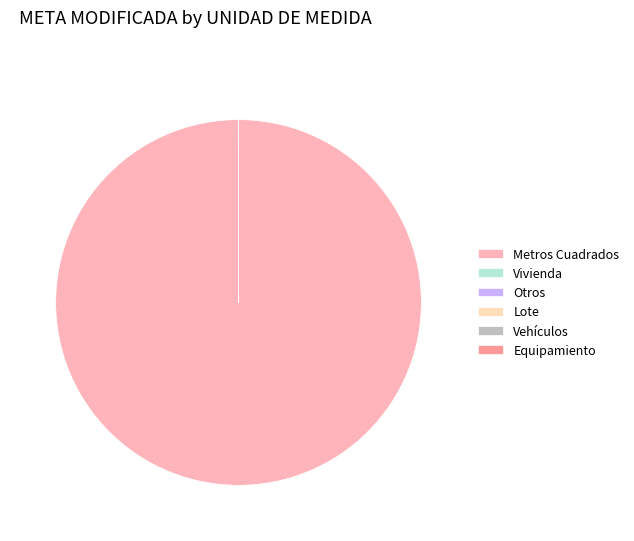

Does Metros Cuadrados account for over 50% of the chart?

Yes